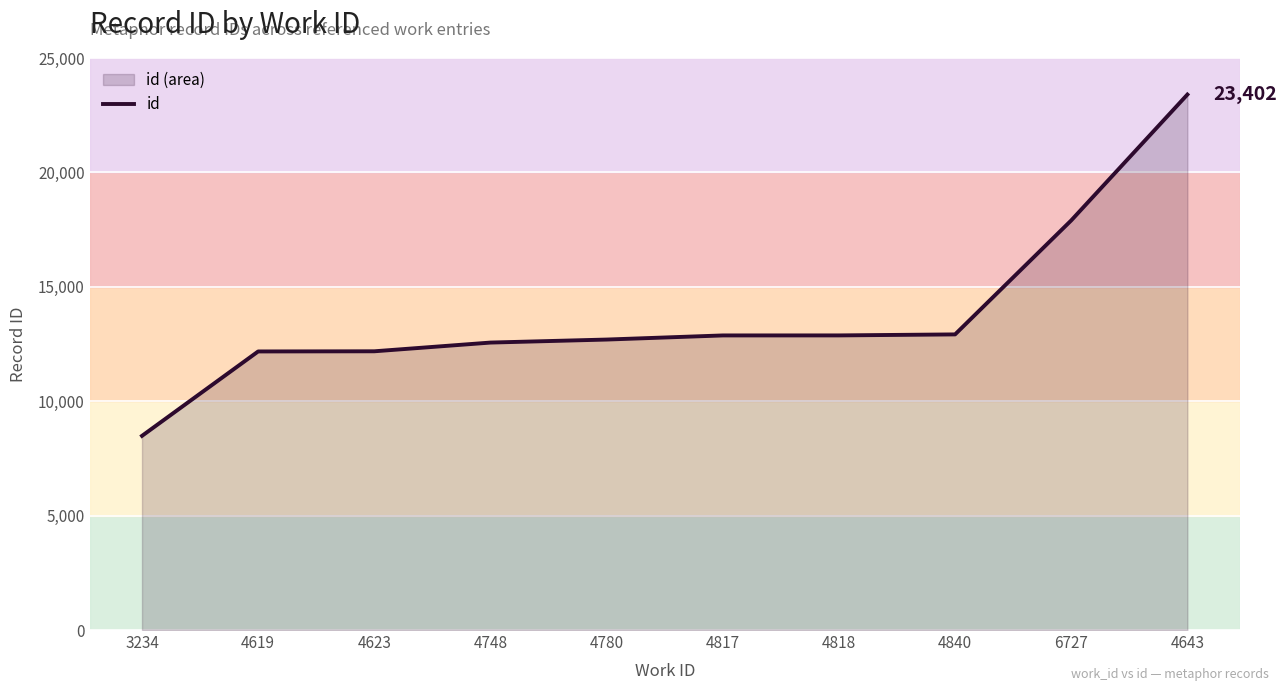

What is the value of the 2nd point from the left?

12175